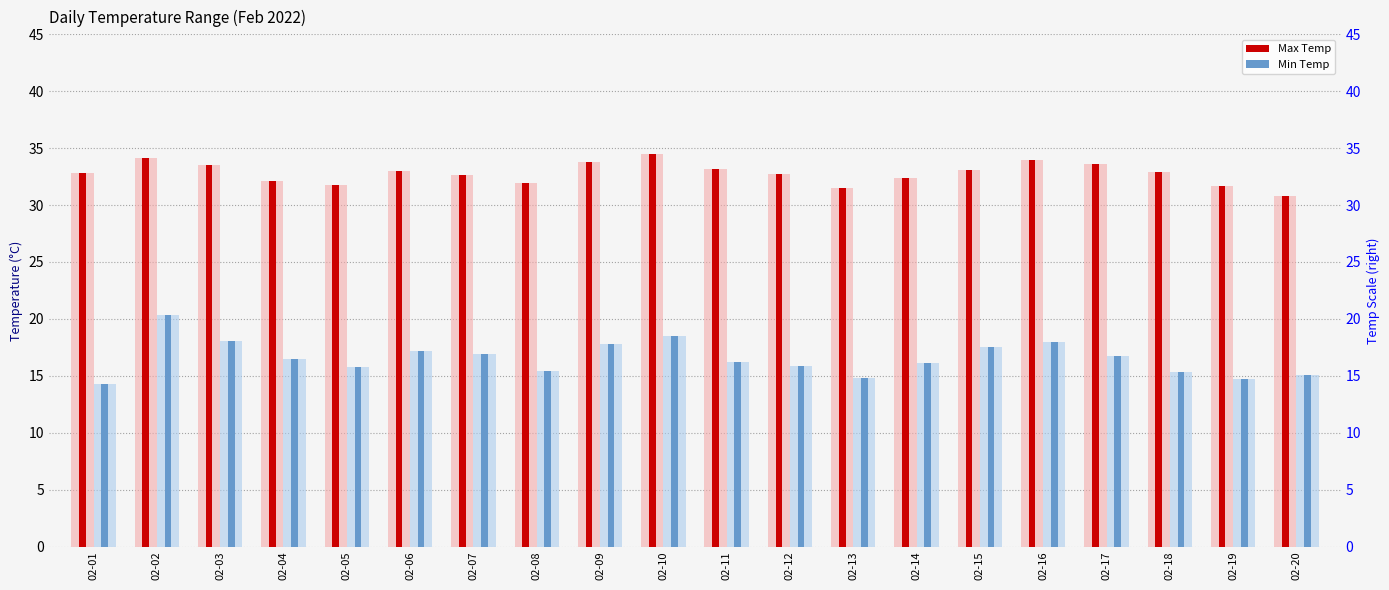

Which has a higher value, 02-03 or 02-09?

02-09